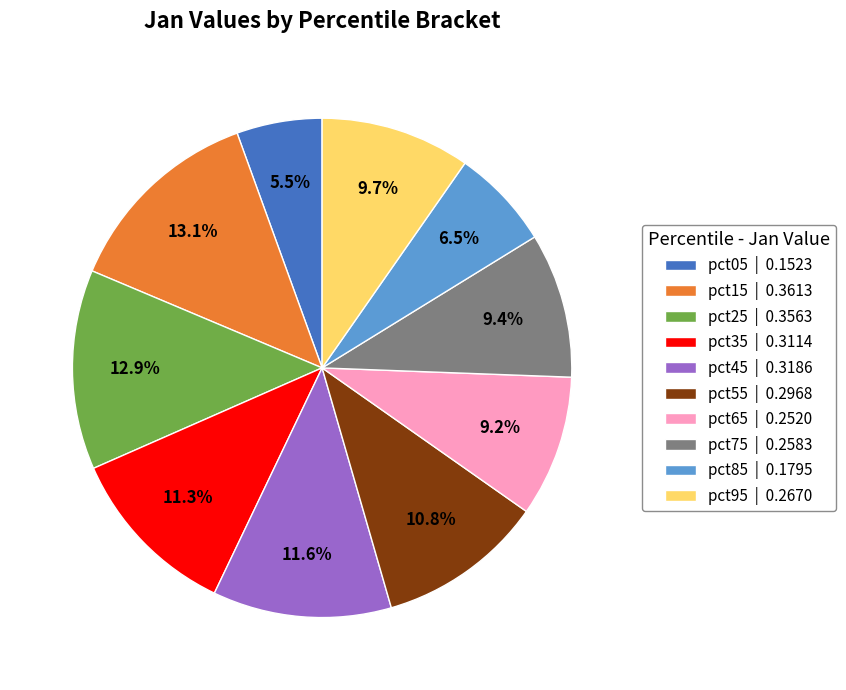

Is there a majority slice in this chart?

No